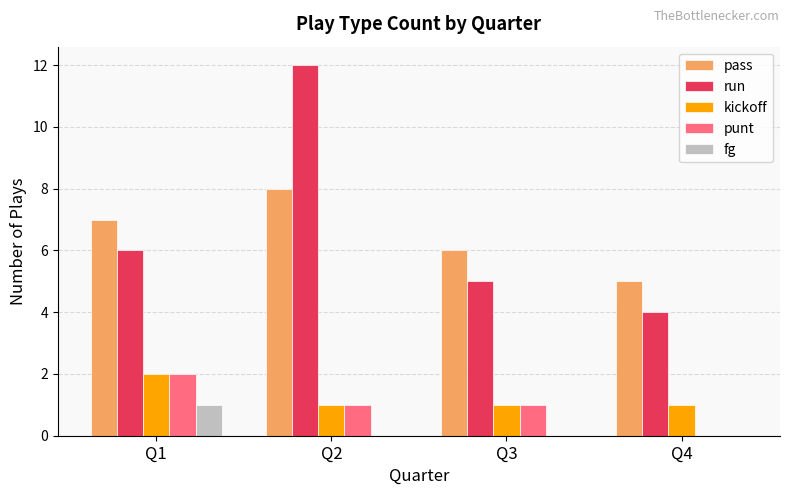

What is the sum of the kickoff values at Q1 and Q3?

3